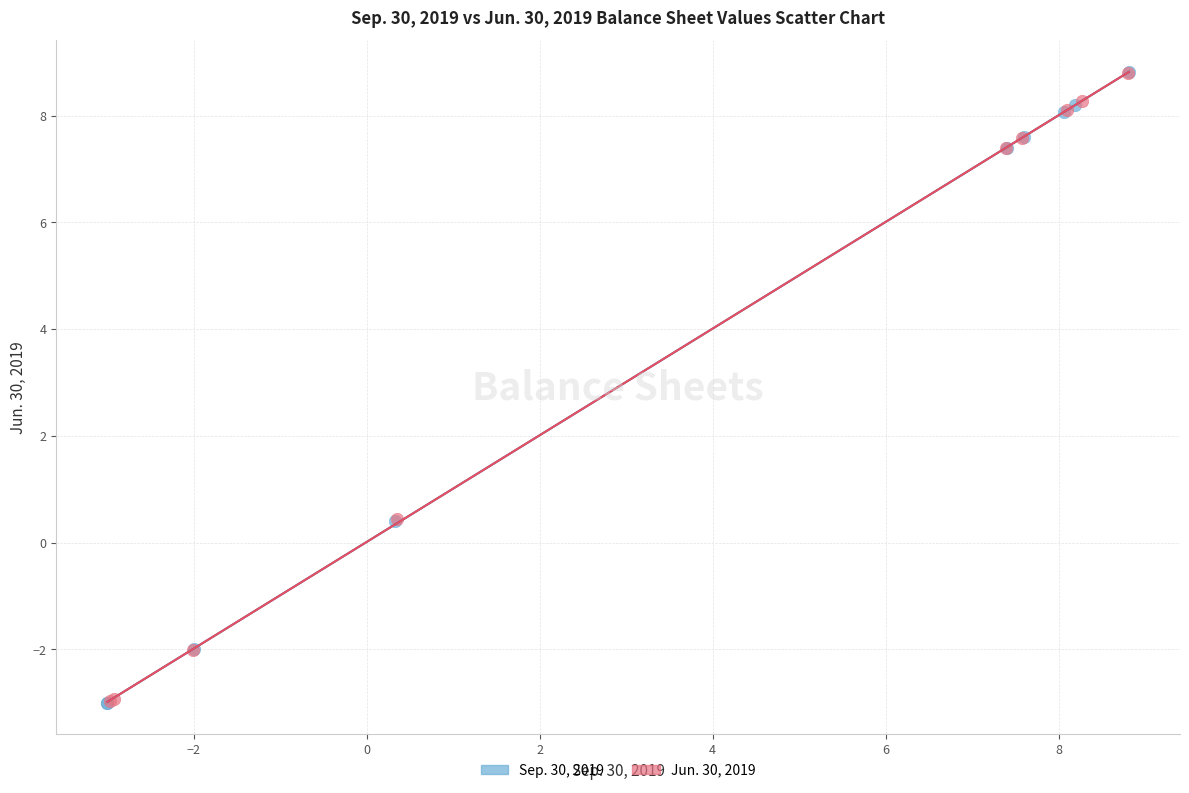

Which series has the largest Y range (max minus min)?

Sep. 30, 2019